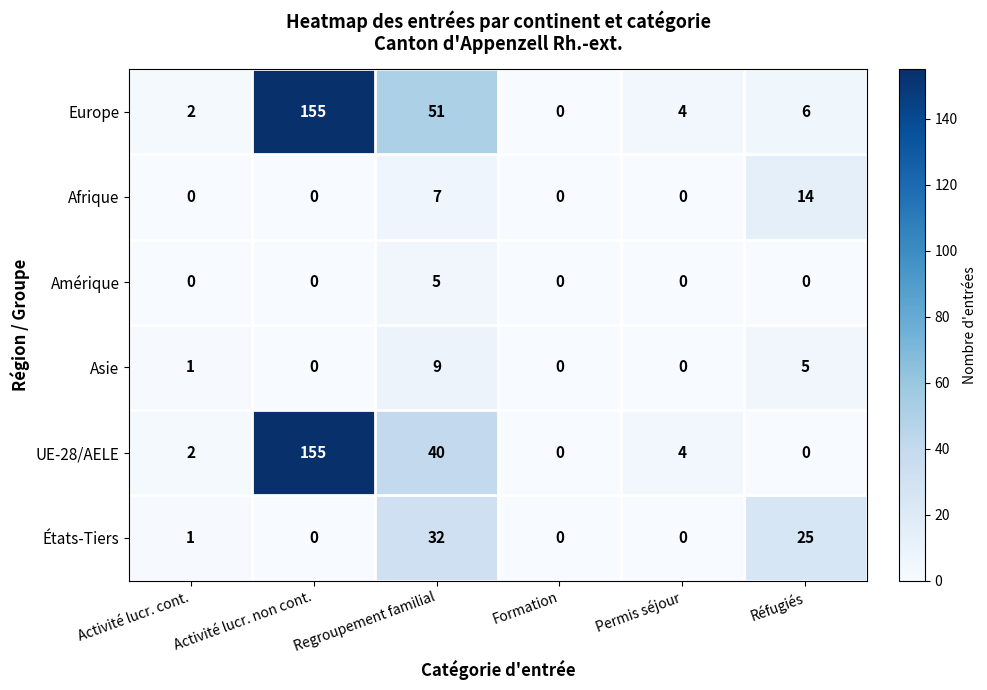

How many data points does each series have?

6